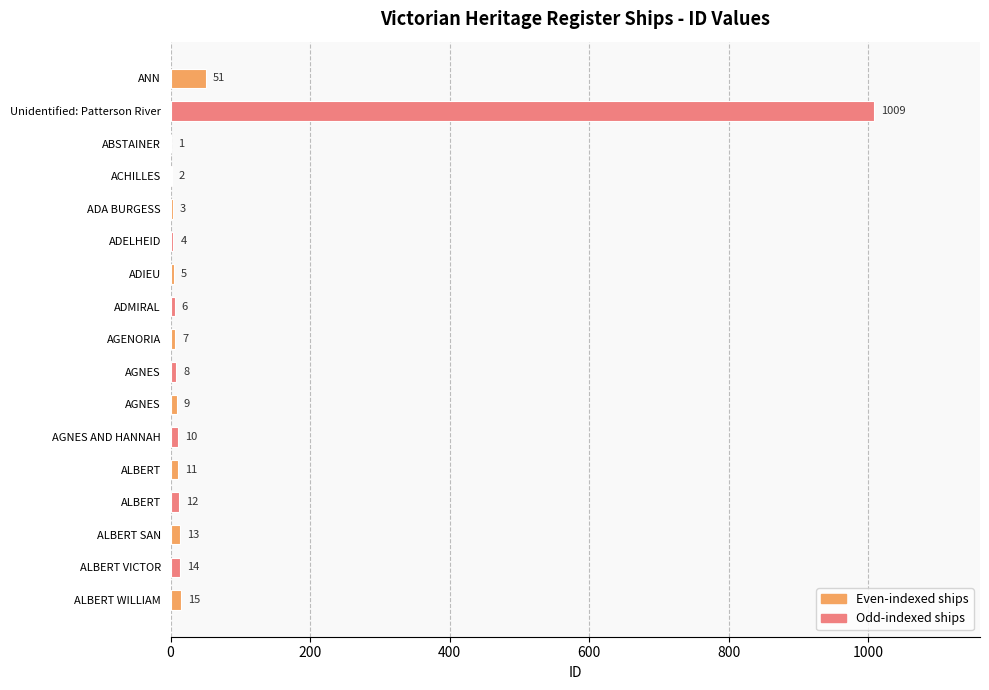

What is the difference between the second highest and minimum values?

50